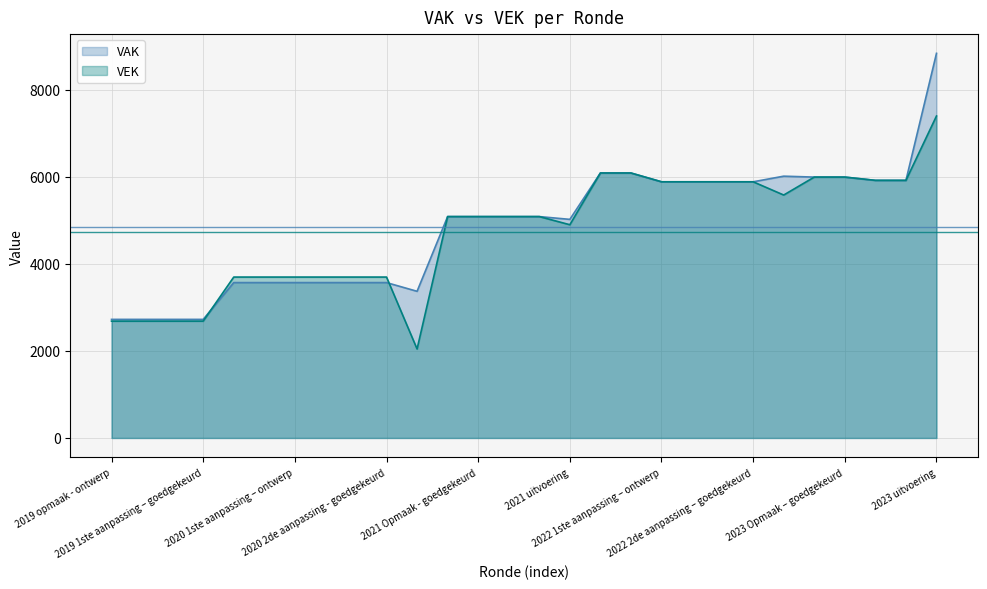

Rank the series by their average value, from highest to lowest.

VAK, VEK